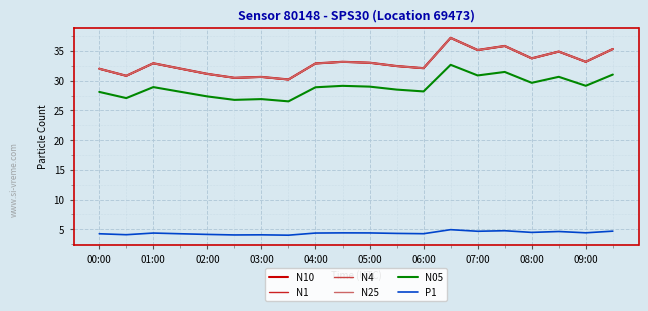

At how many categories does at least one series exceed 21?

20